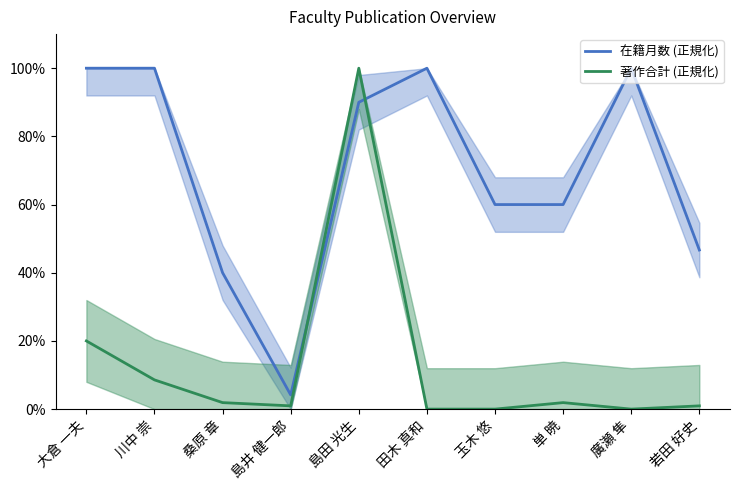

Reading left to right, transcribe all the data shown in this chart.

在籍月数 (正規化): 100.0	100.0	40.0	4.2	90.0	100.0	60.0	60.0	100.0	46.7
著作合計 (正規化): 20.0	8.6	1.9	1.0	100.0	0.0	0.0	1.9	0.0	1.0